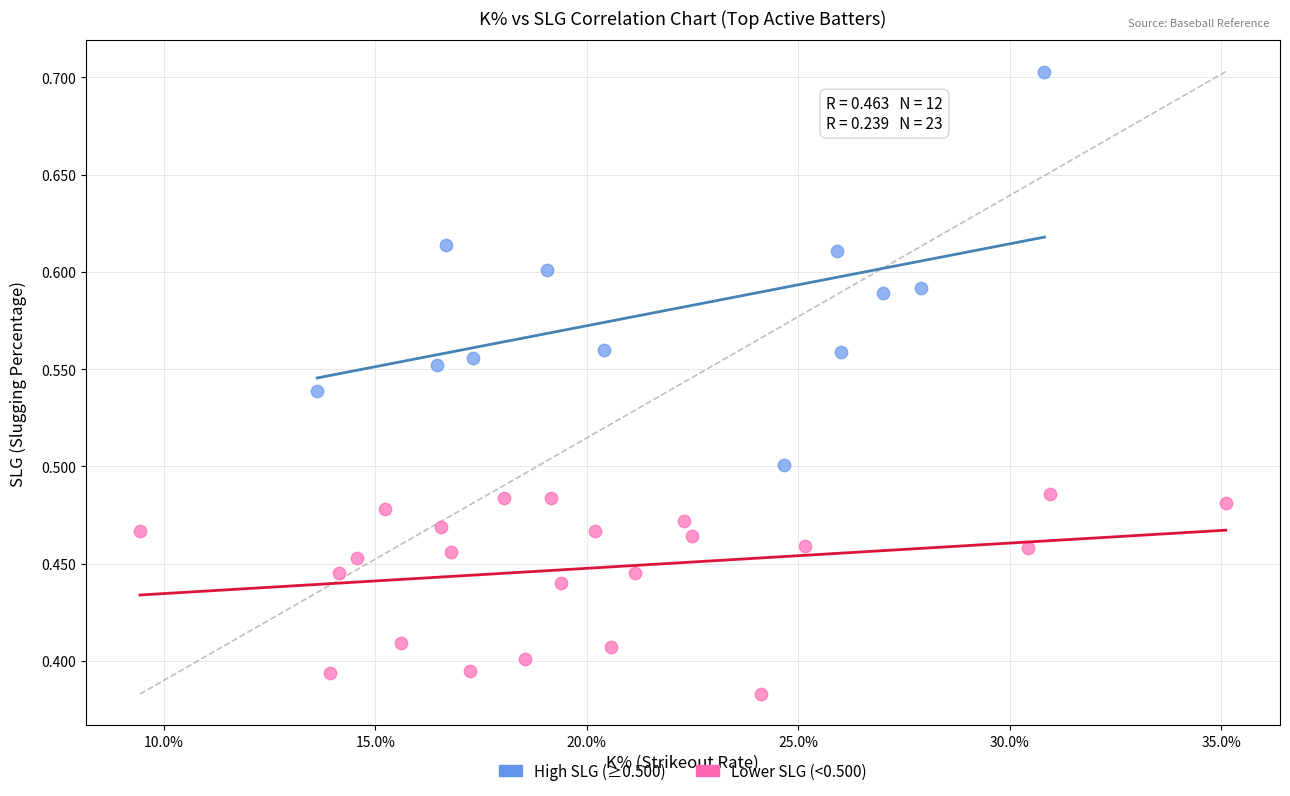

Which series has the widest spread of Y values?

High SLG (≥0.500)